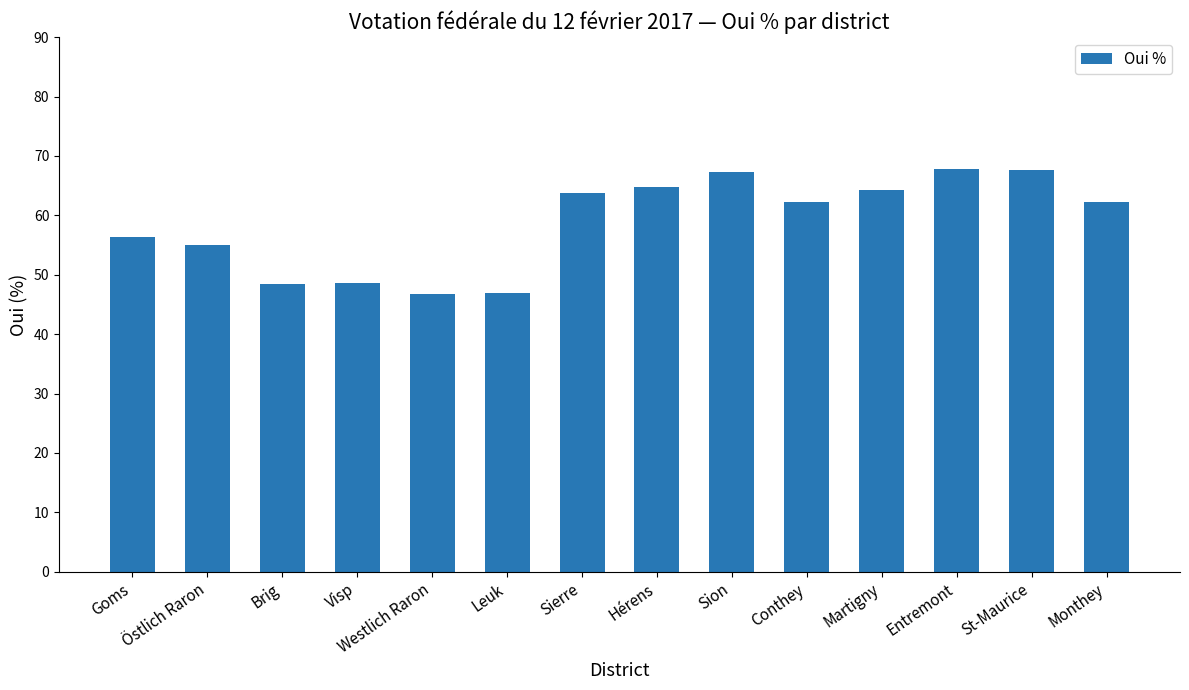

What position from the left is St-Maurice?

13